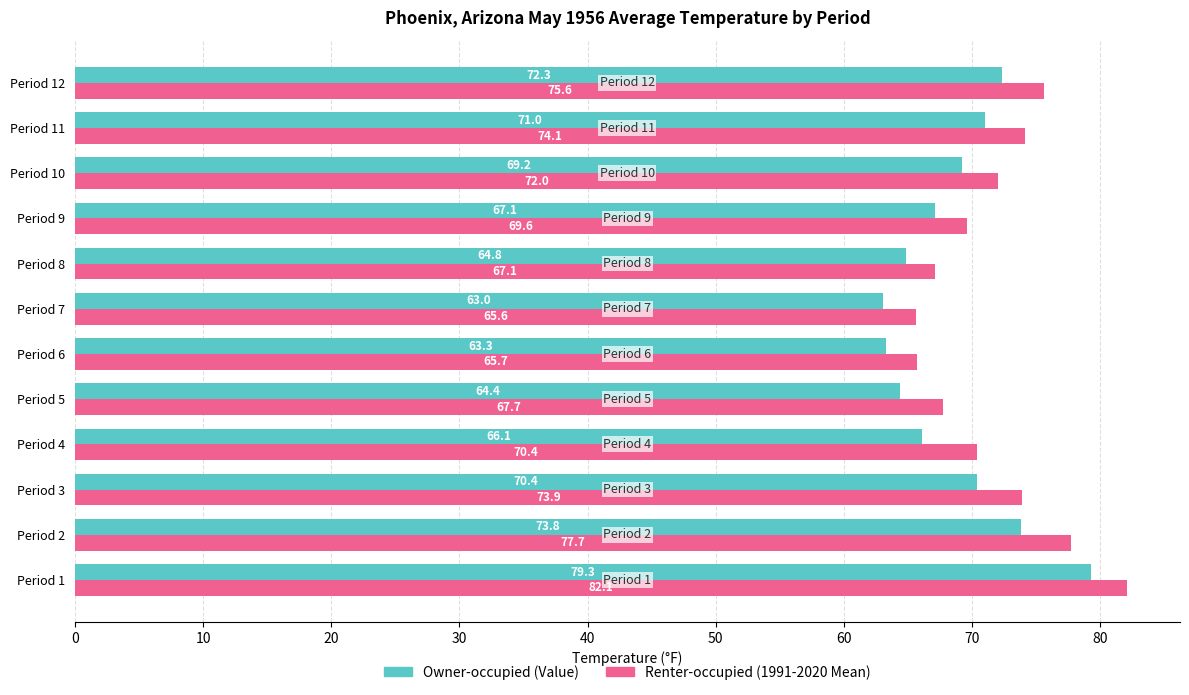

What is the difference between the Renter-occupied (1991-2020 Mean) values at Period 1 and Period 7?

16.5